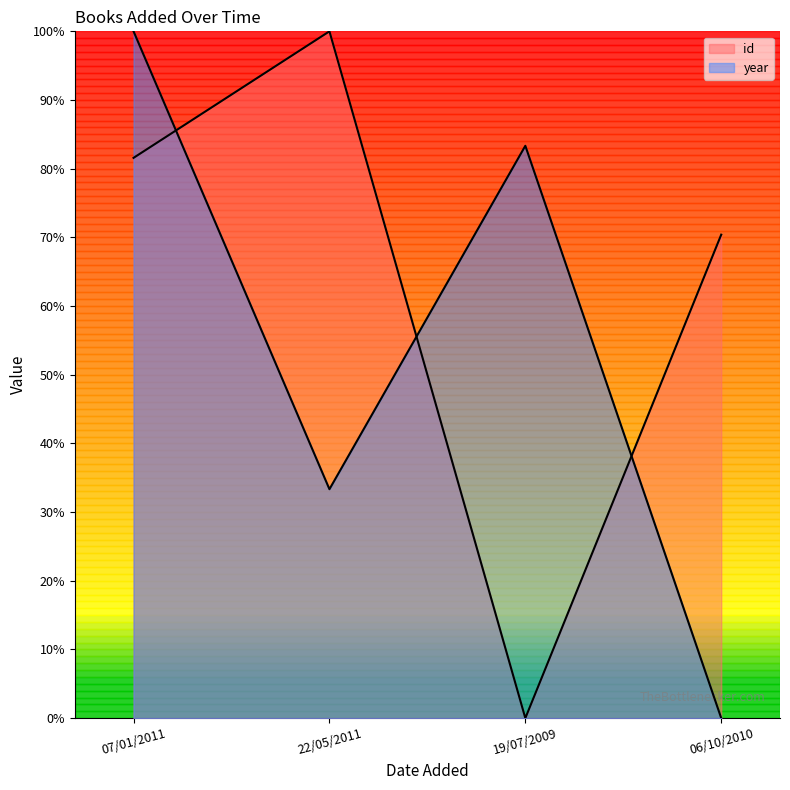

List the labels in order of id value, smallest first.

19/07/2009, 06/10/2010, 07/01/2011, 22/05/2011